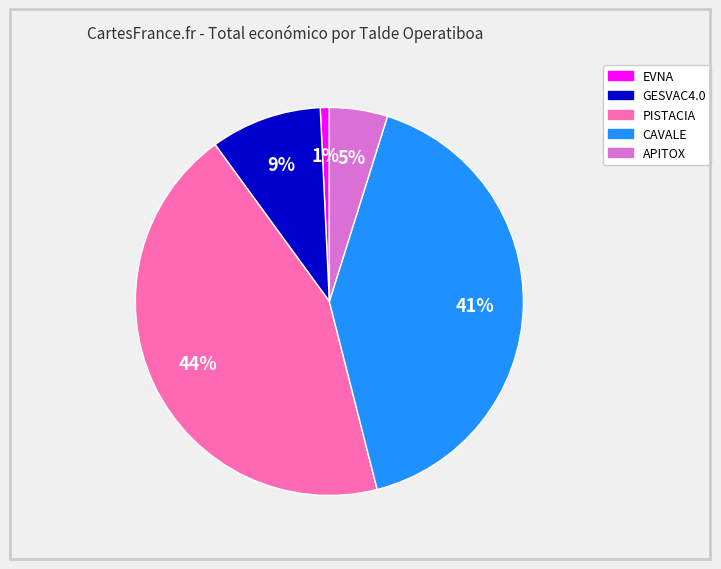

Does APITOX represent more than half of the total?

No